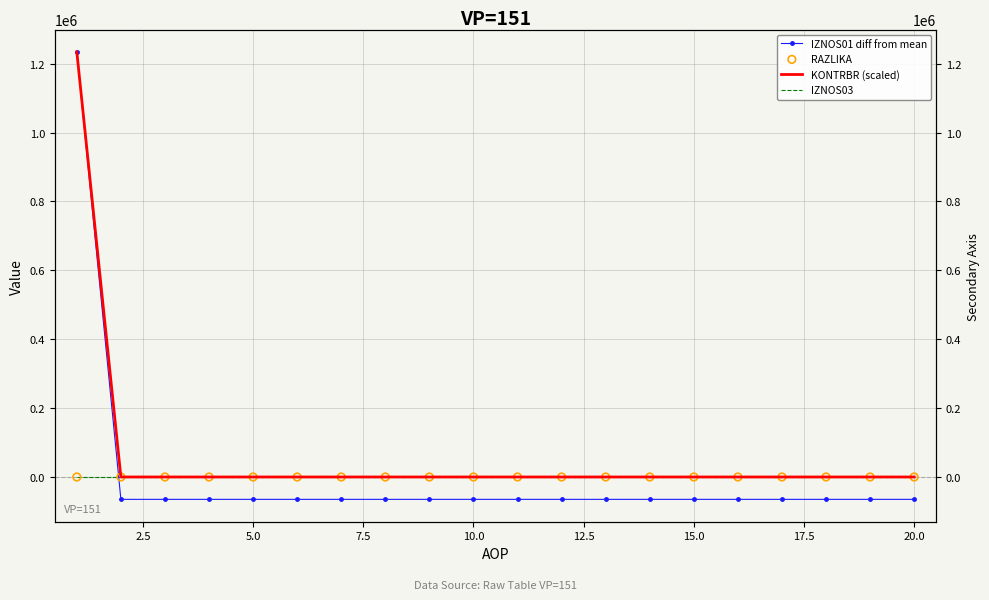

Is the value of RAZLIKA at 11 greater than the value of KONTRBR (scaled) at 14?

No